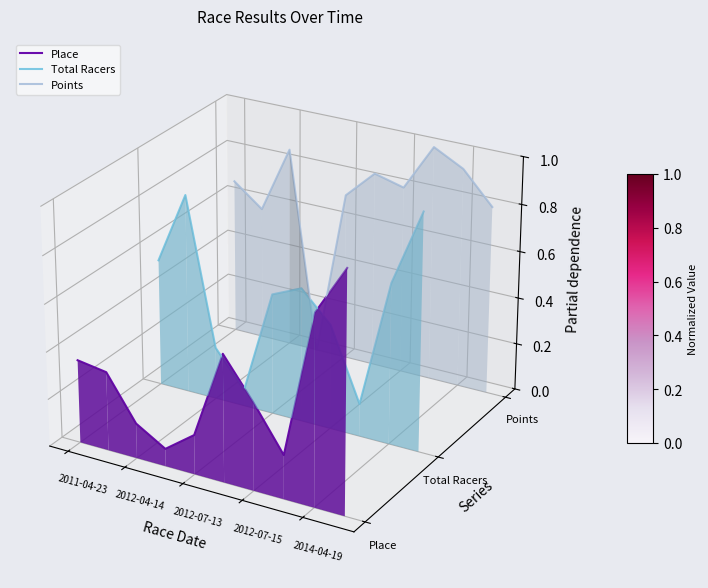

Which series has the largest total across all categories?

Points